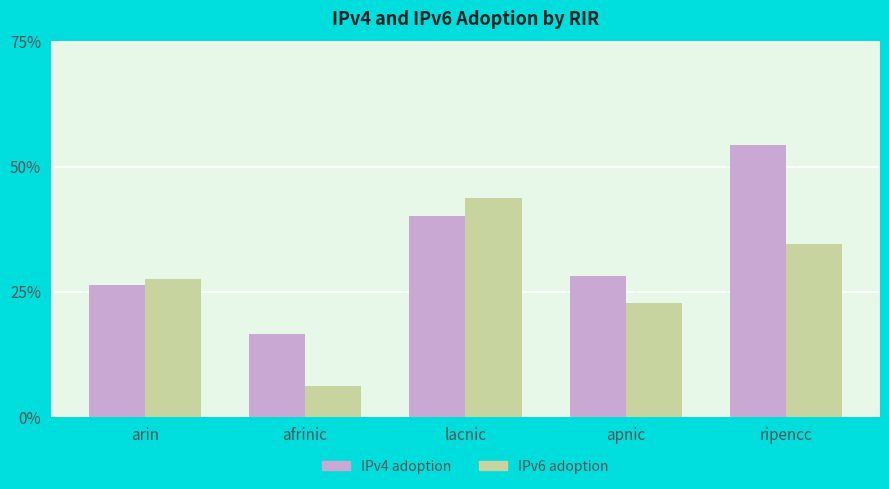

Reading right to left, extract all data points from this chart.

IPv4 adoption: 0.5	0.3	0.4	0.2	0.3
IPv6 adoption: 0.3	0.2	0.4	0.1	0.3